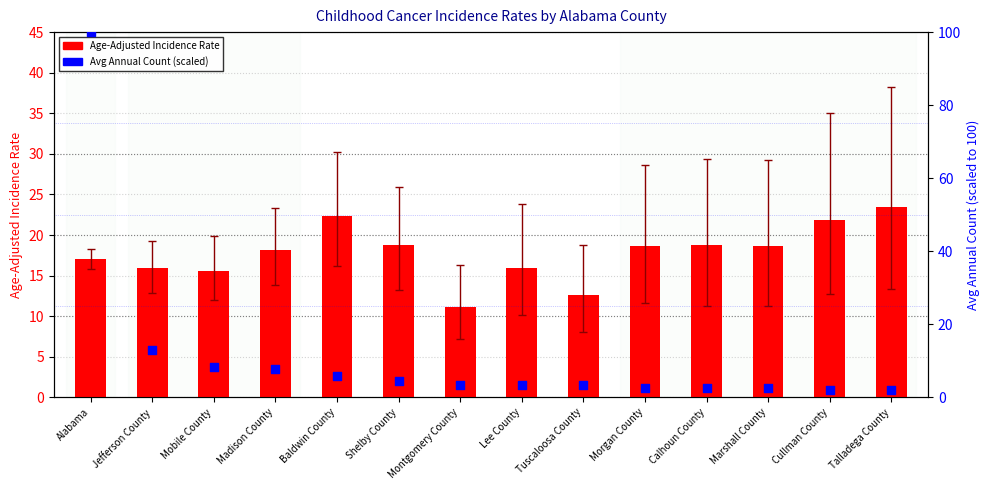

Which series has the largest total across all categories?

Age-Adjusted Incidence Rate